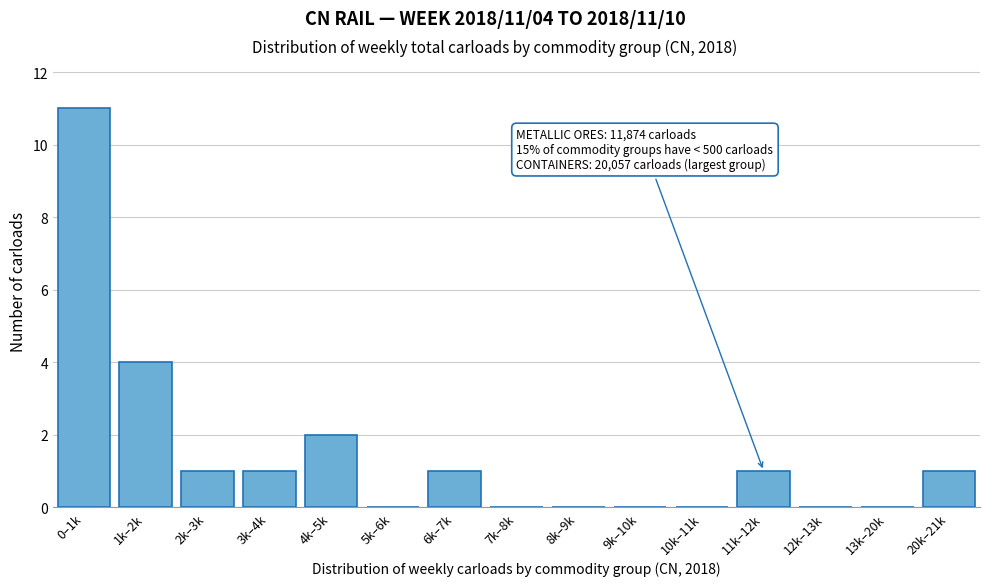

Reading right to left, transcribe all the data shown in this chart.

20k–21k=1	13k–20k=0	12k–13k=0	11k–12k=1	10k–11k=0	9k–10k=0	8k–9k=0	7k–8k=0	6k–7k=1	5k–6k=0	4k–5k=2	3k–4k=1	2k–3k=1	1k–2k=4	0–1k=11